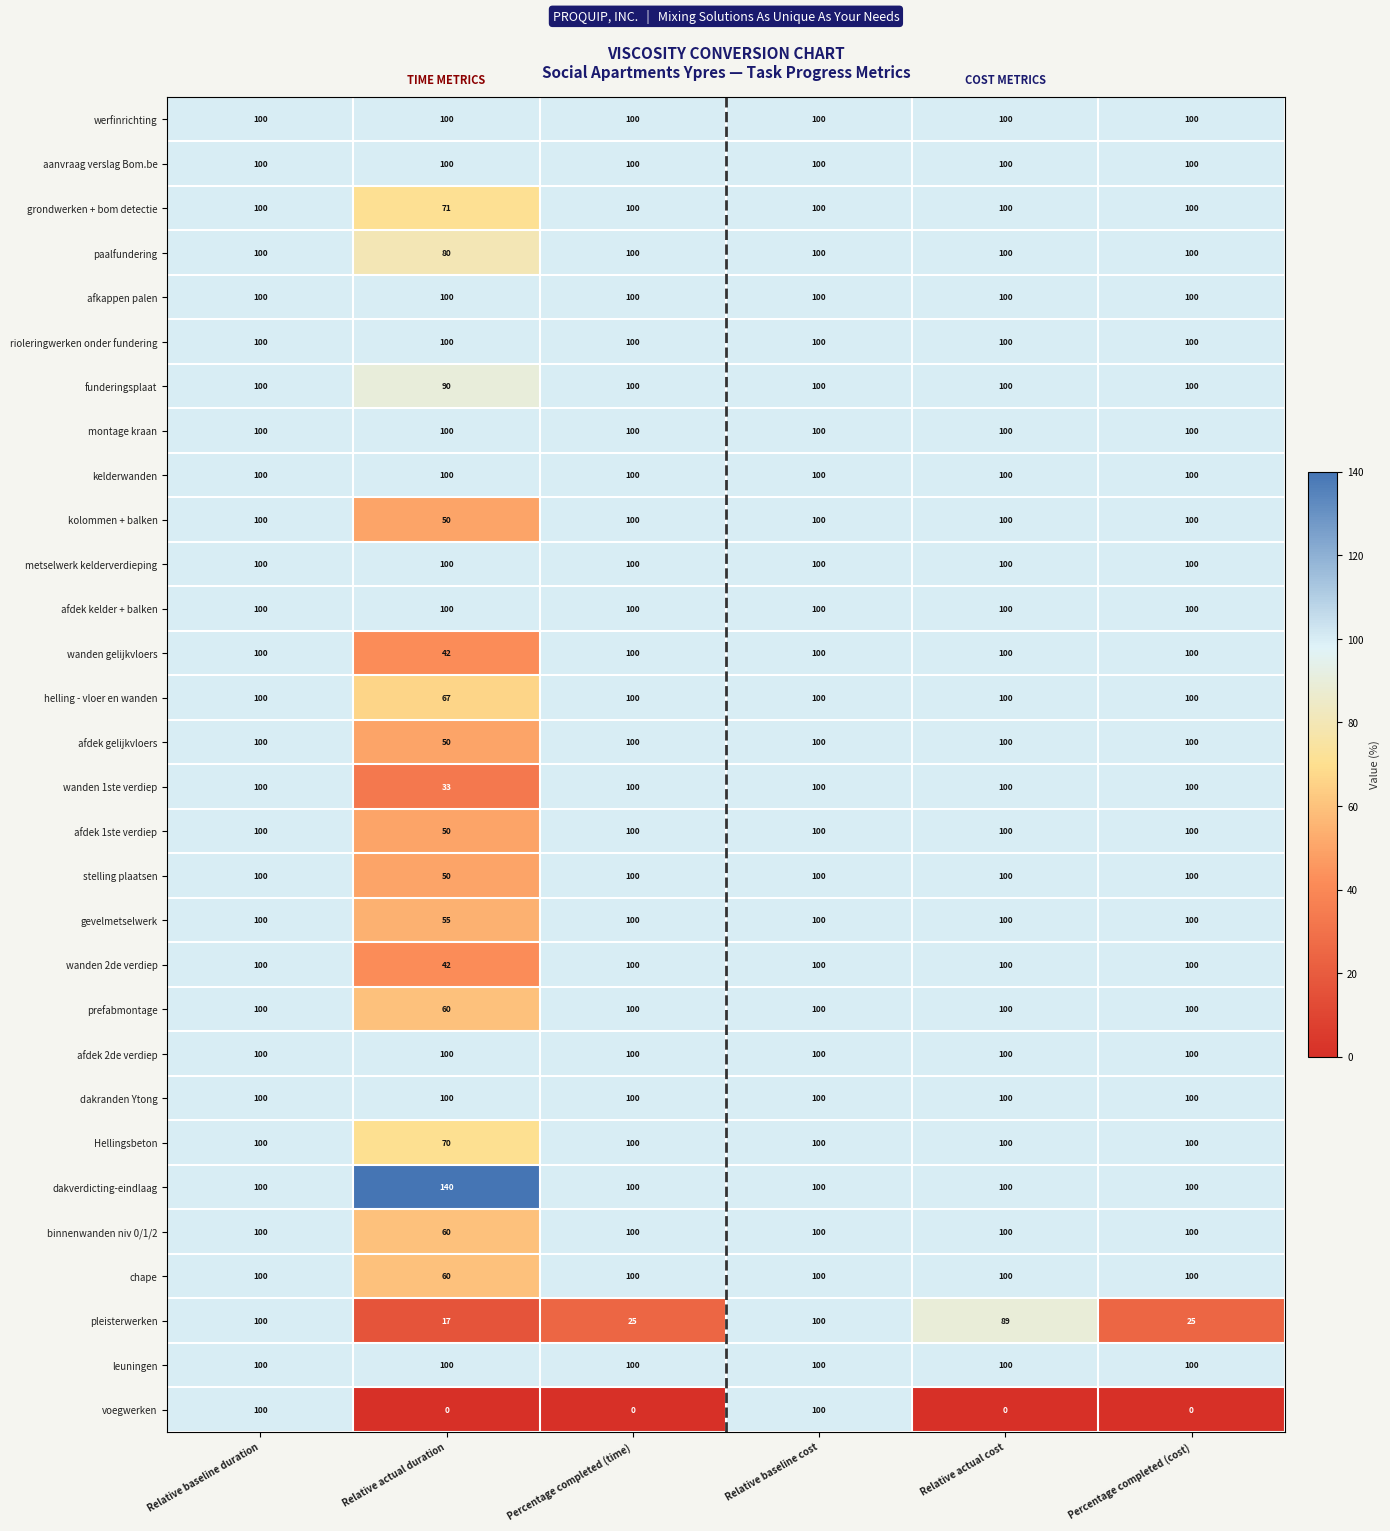

True or false: metselwerk kelderverdieping has a value of 178 at Relative actual cost.

False